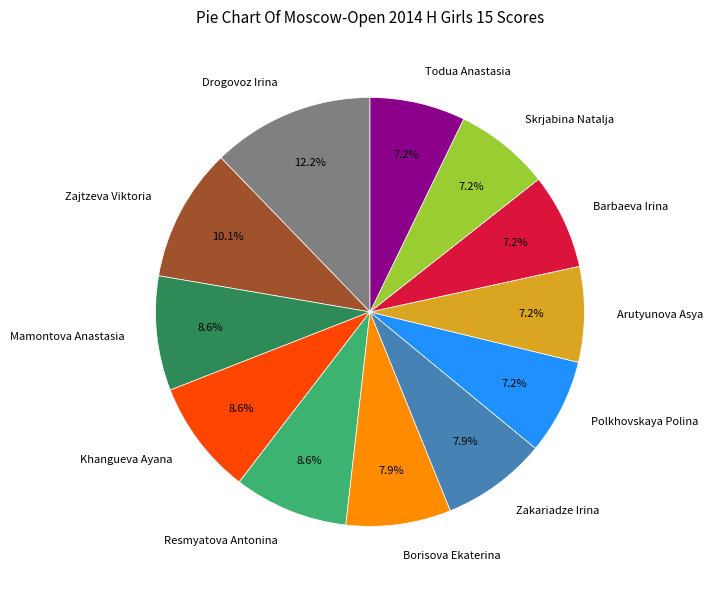

Approximately how many times larger is the value at Borisova Ekaterina compared to Todua Anastasia?

1.1